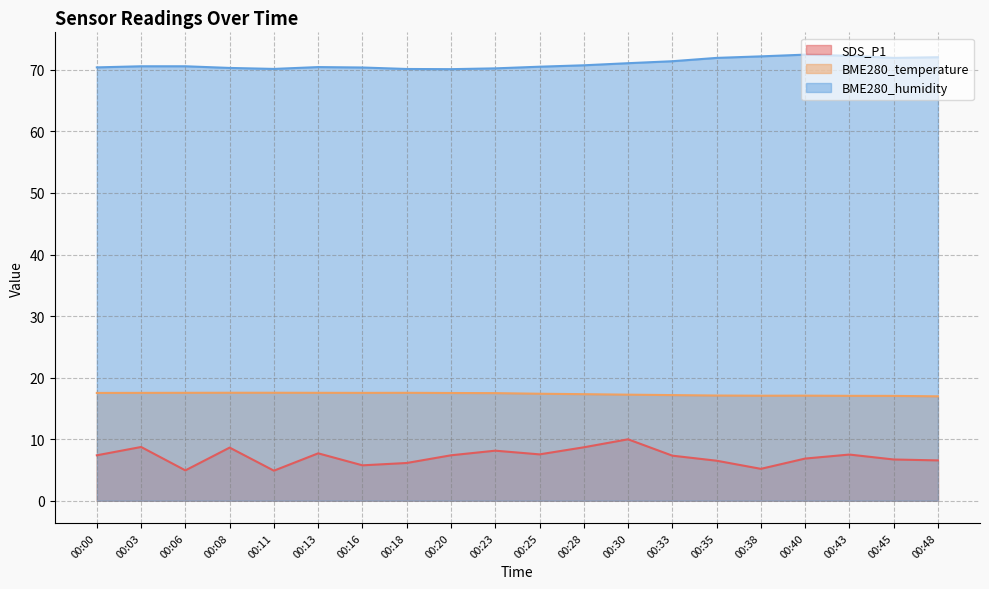

Where is SDS_P1 nearest to the value 7?

00:40